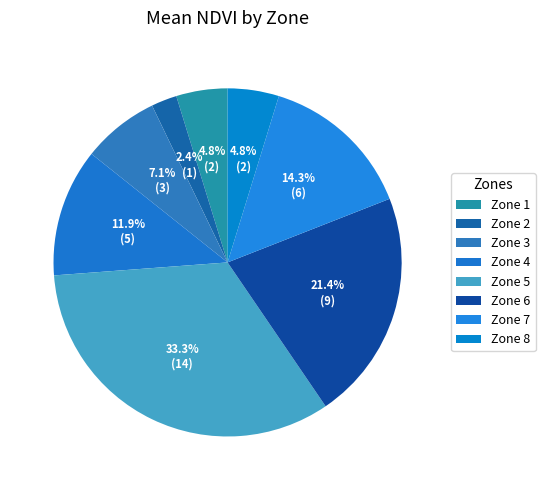

Do Zone 5 and Zone 7 together represent more than half of the pie?

No